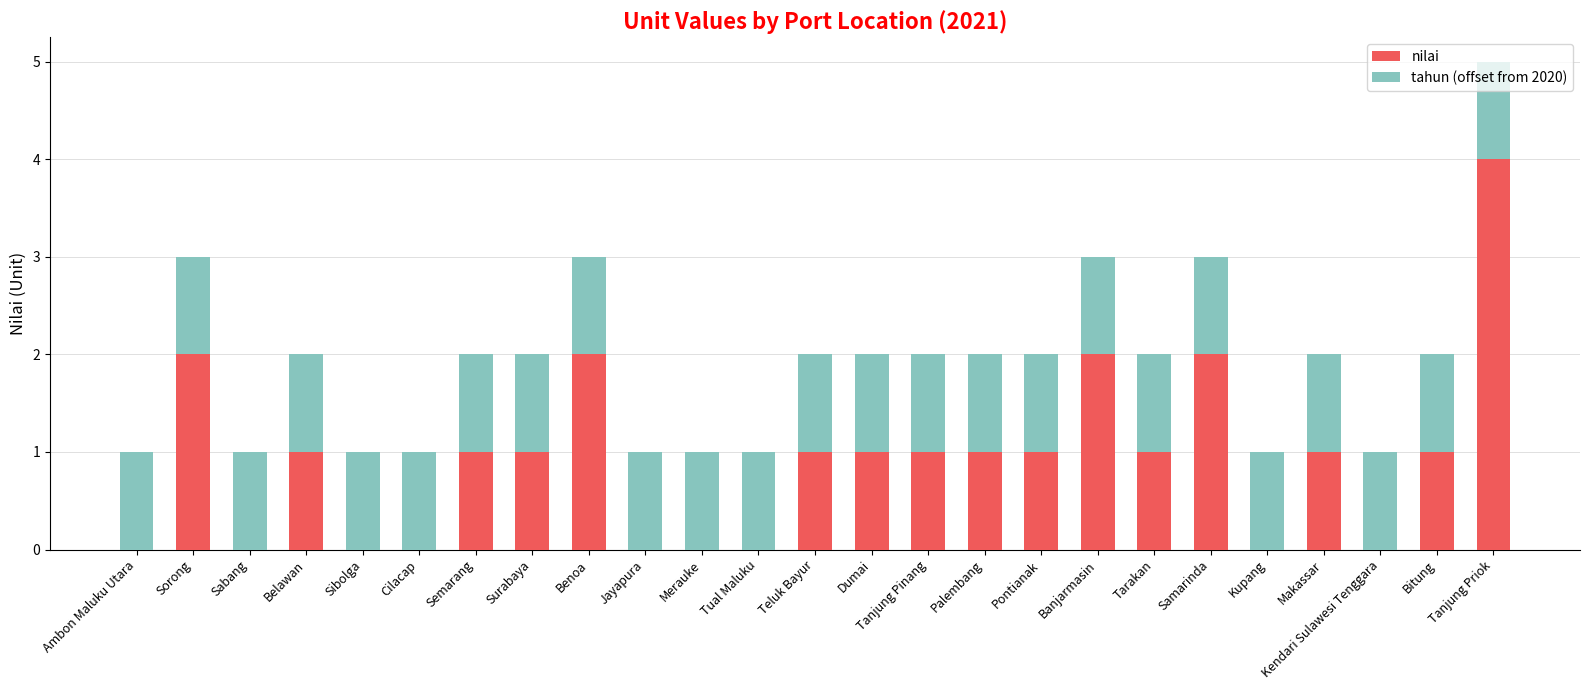

At which category is the sum across all series the highest?

Tanjung Priok